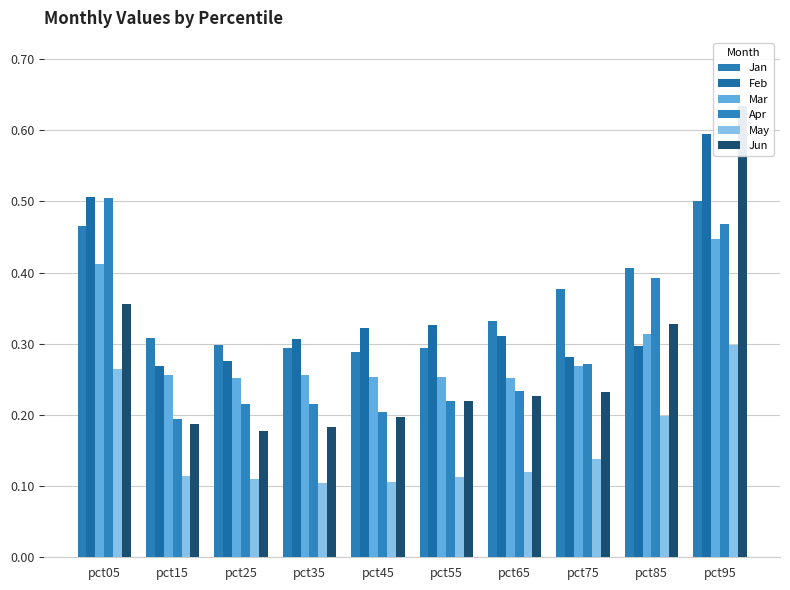

Where is Apr nearest to the value 0?

pct15